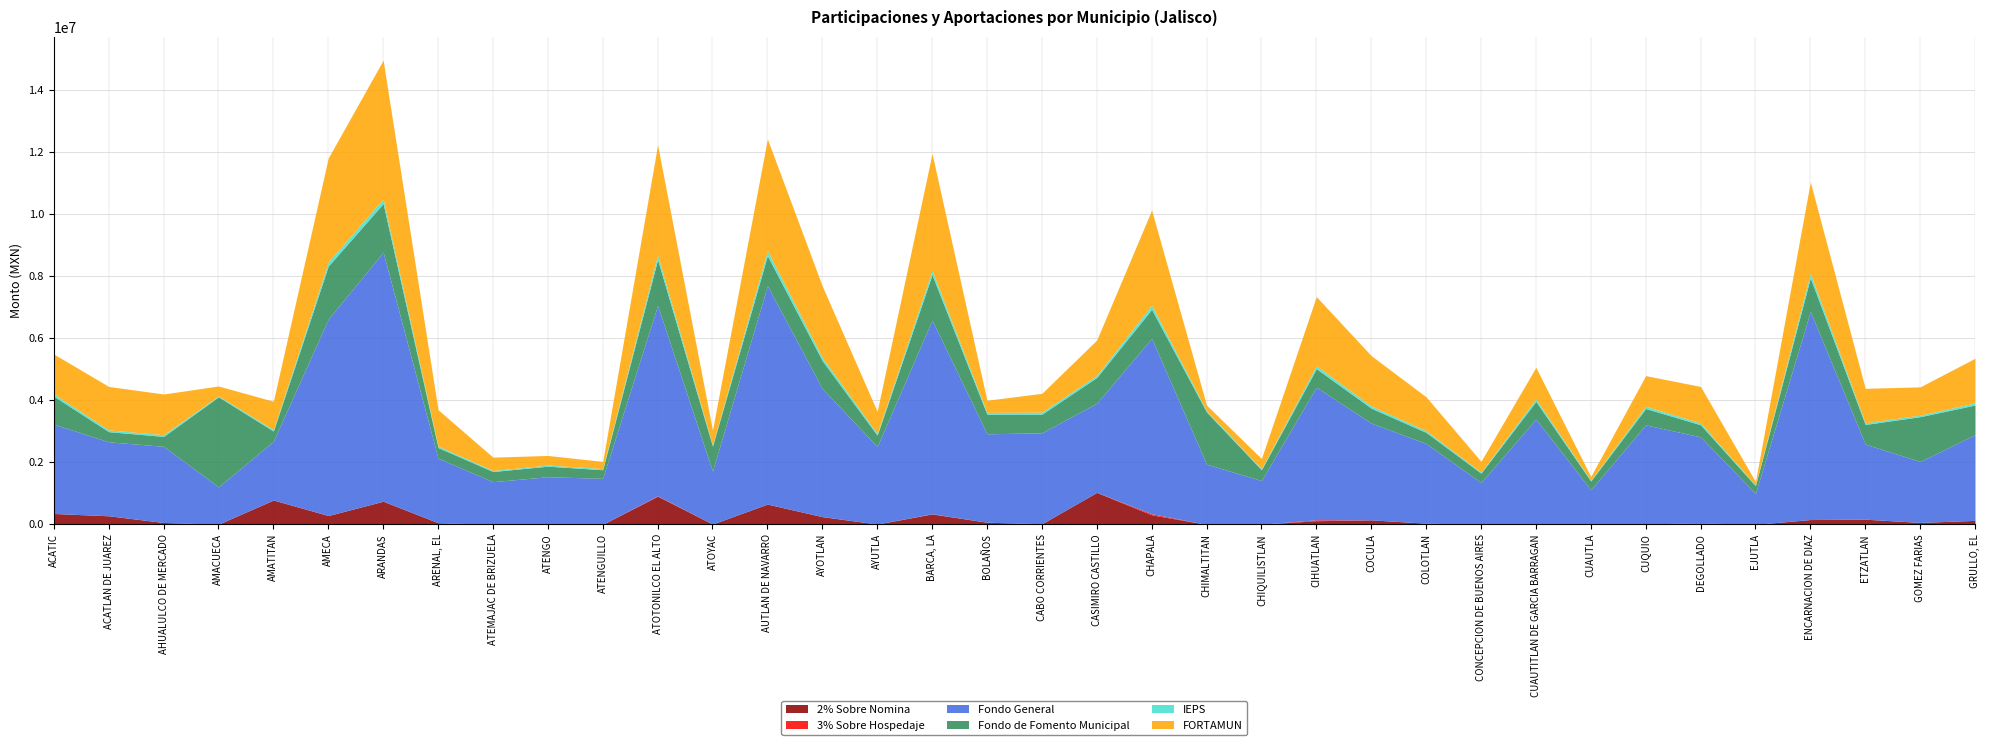

The value of 2% Sobre Nomina at AYUTLA is 4232.5. True or false?

False